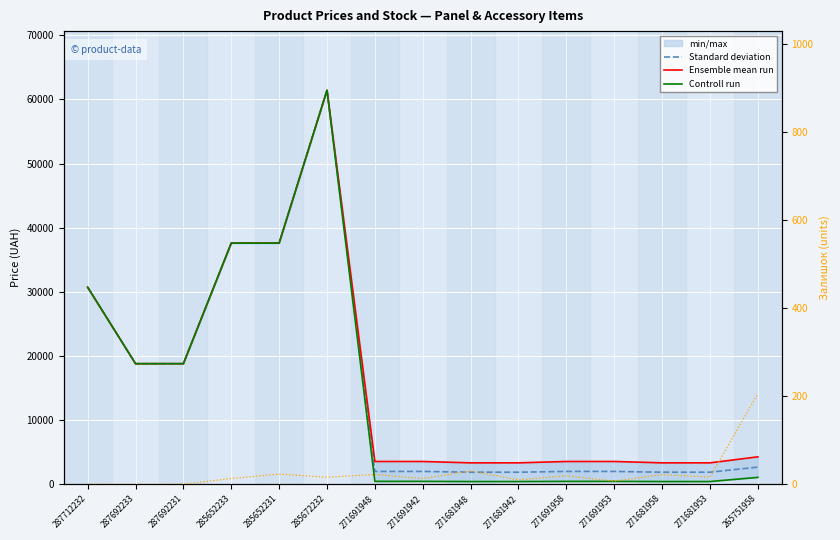

The value of Controll run at 271691953 is 443.1. True or false?

True